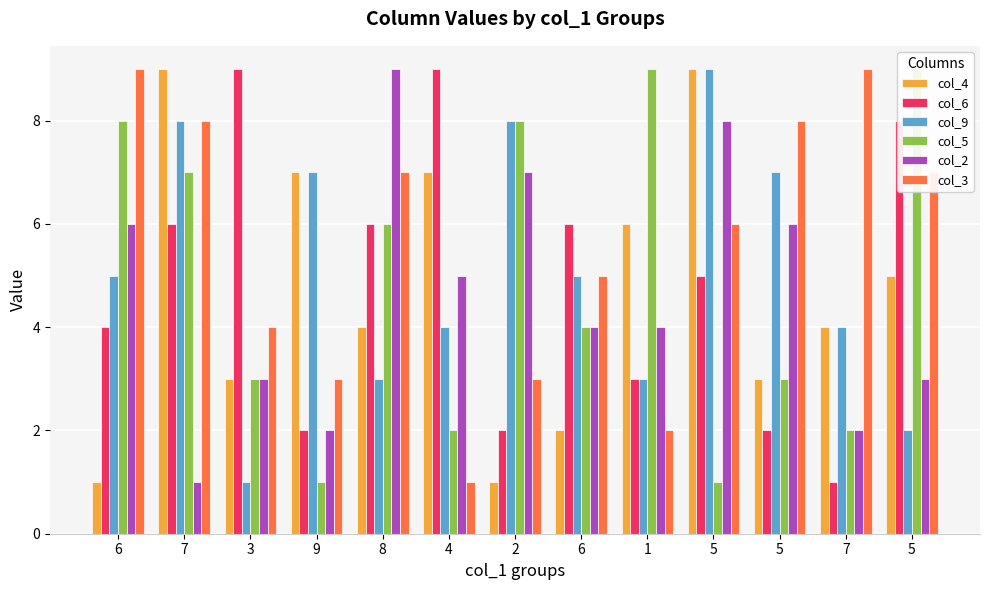

True or false: col_6 has a value of 9 at 5.

False